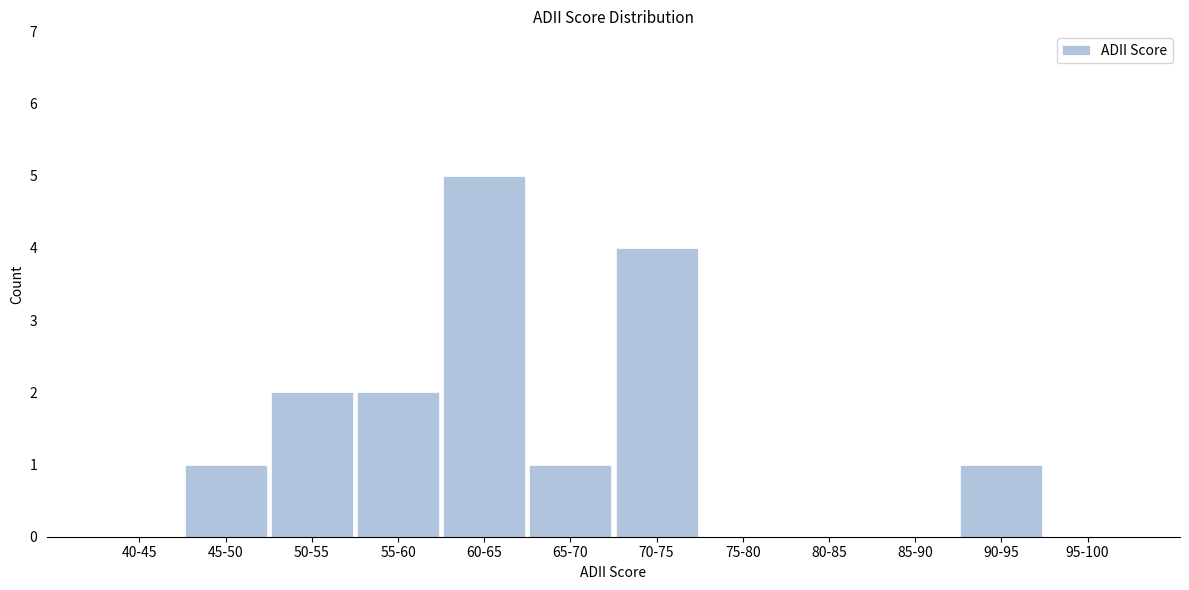

Reading left to right, extract all data points from this chart.

40-45=0	45-50=1	50-55=2	55-60=2	60-65=5	65-70=1	70-75=4	75-80=0	80-85=0	85-90=0	90-95=1	95-100=0